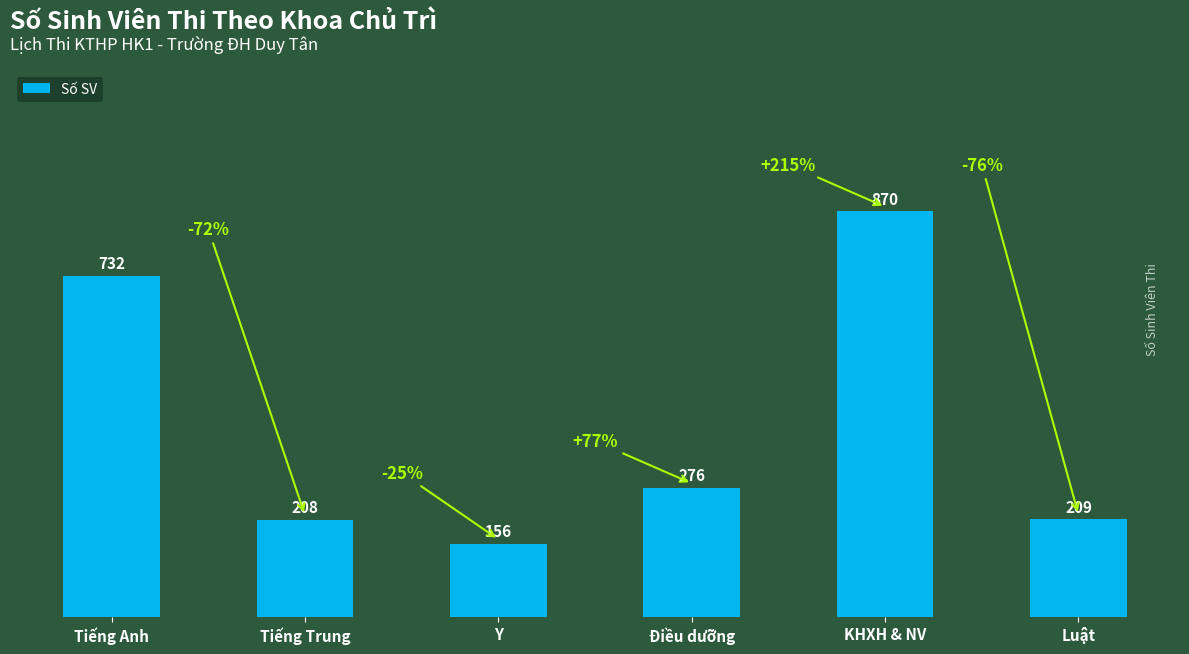

Rank the categories by value from highest to lowest.

KHXH & NV, Tiếng Anh, Điều dưỡng, Luật, Tiếng Trung, Y